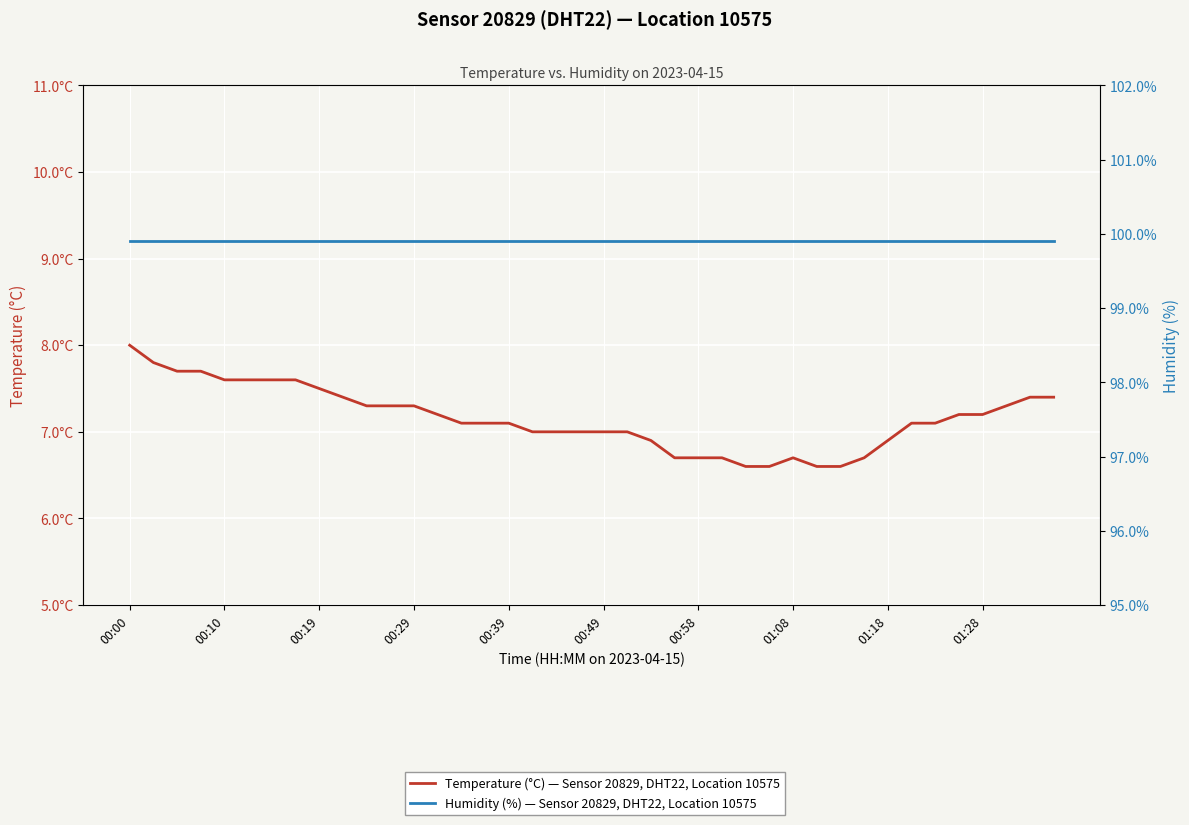

At 29, list the series in order from largest to smallest.

Humidity (%) — Sensor 20829, DHT22, Location 10575, Temperature (°C) — Sensor 20829, DHT22, Location 10575